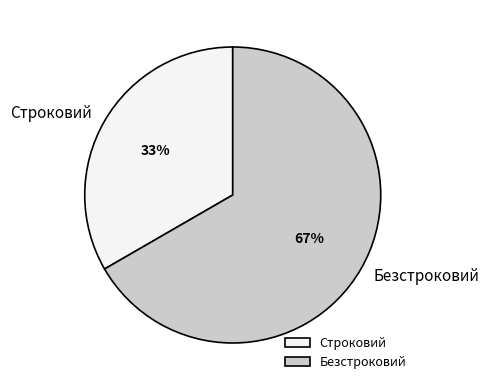

To the nearest percent, what percentage of the pie is Безстроковий?

67%